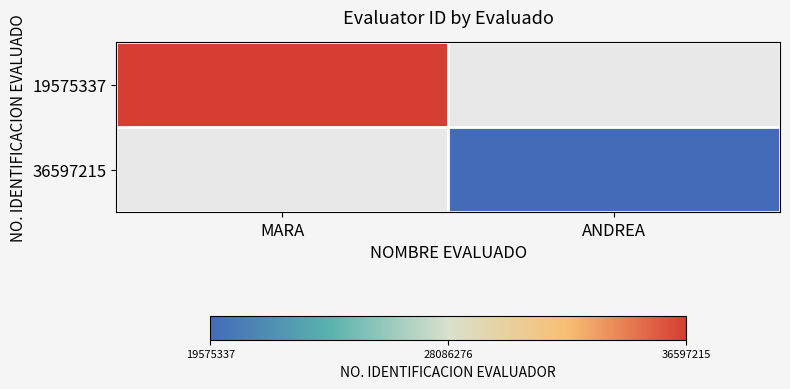

Rank the series by their maximum value, from highest to lowest.

19575337, 36597215